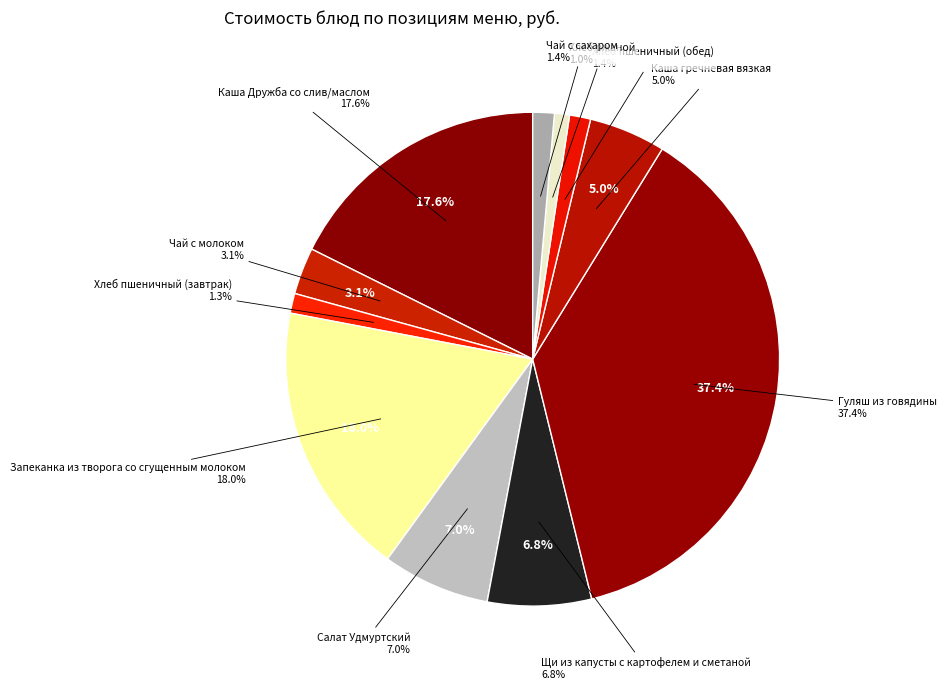

Count the number of slices in the pie.

11